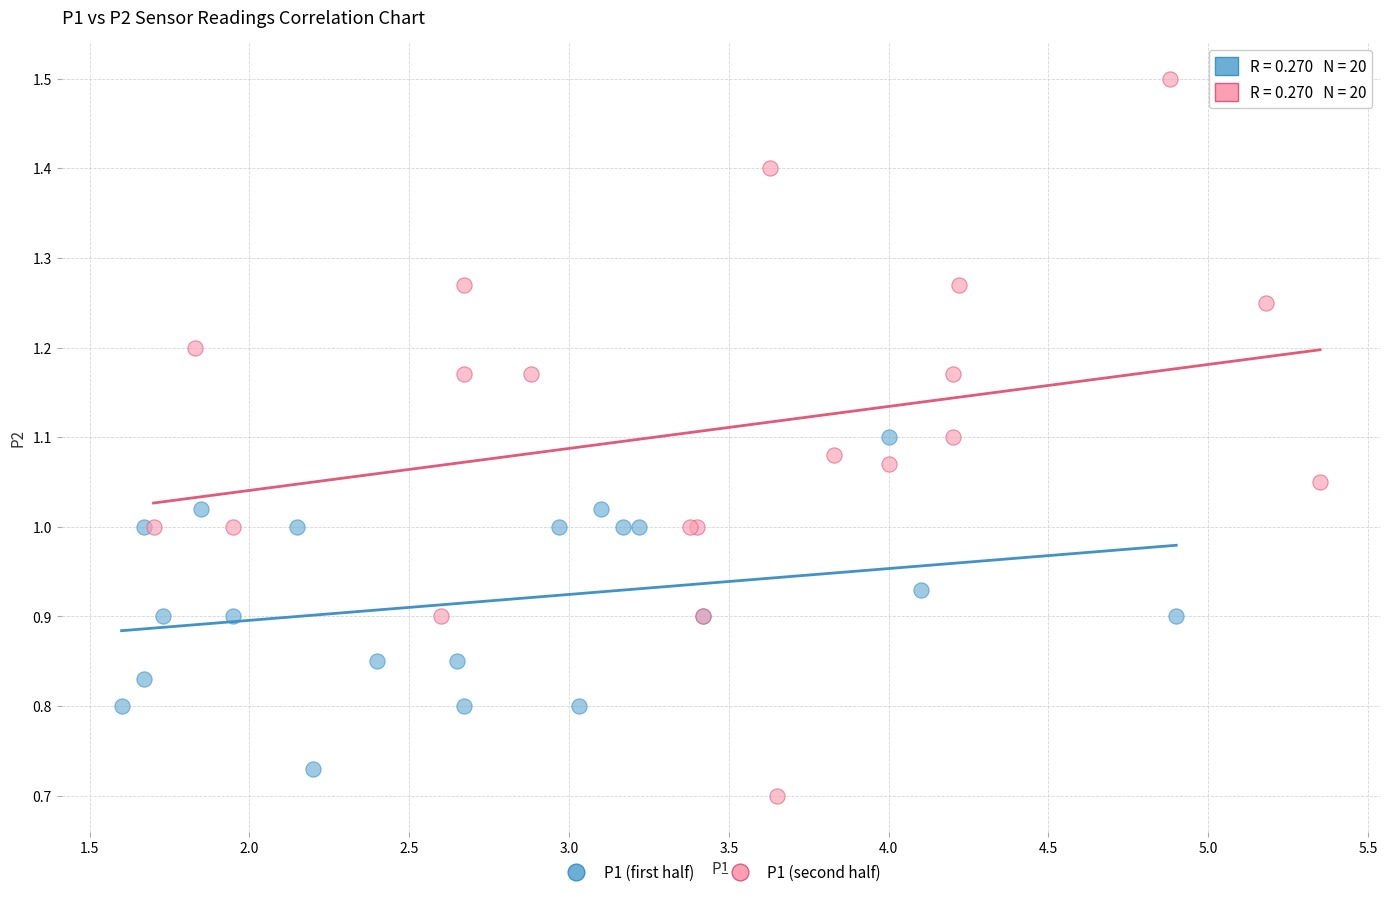

Which series has the largest Y range (max minus min)?

P1 (second half)